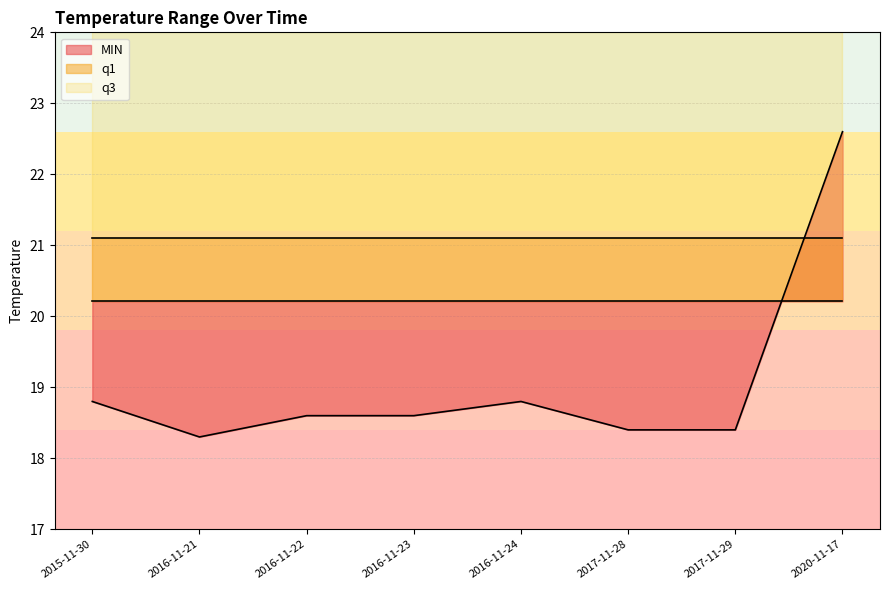

What is the greatest value displayed?

22.6